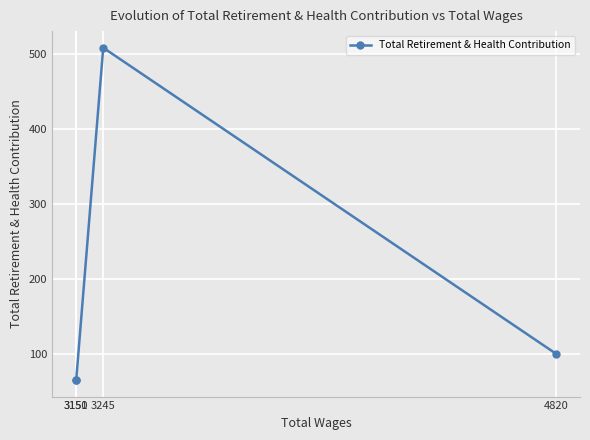

List the labels in order of value, largest first.

3245, 4820, 3151, 3150